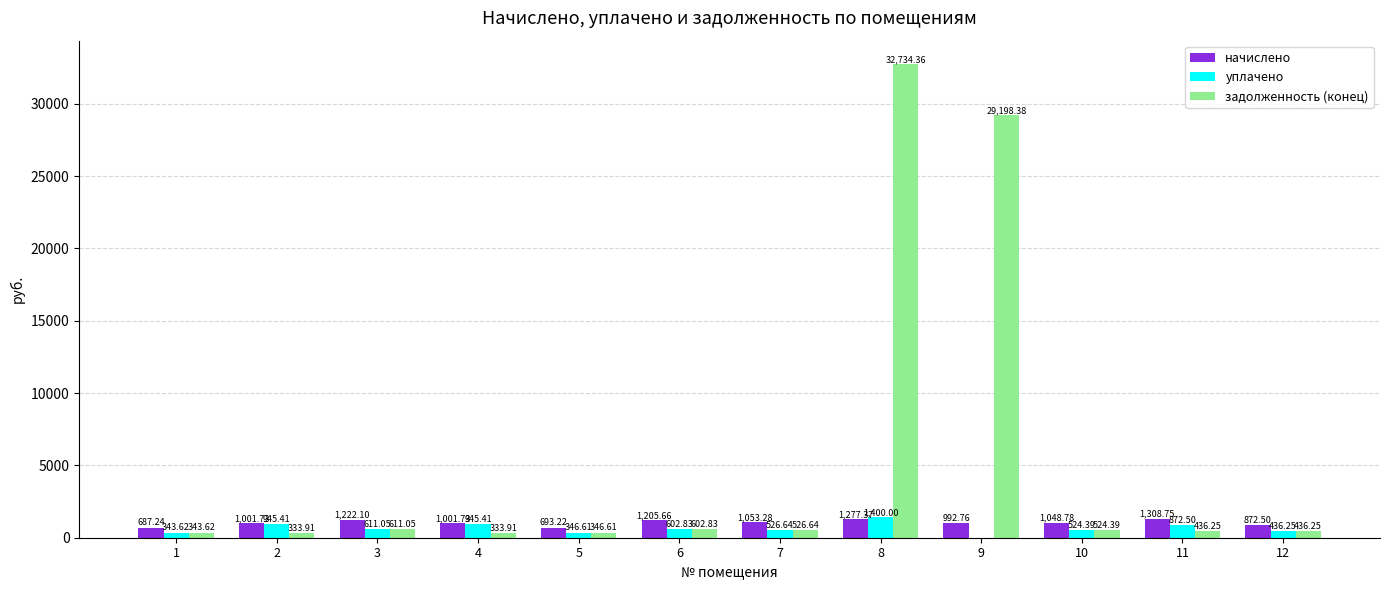

Which series changed the most between 8 and 9?

задолженность (конец)